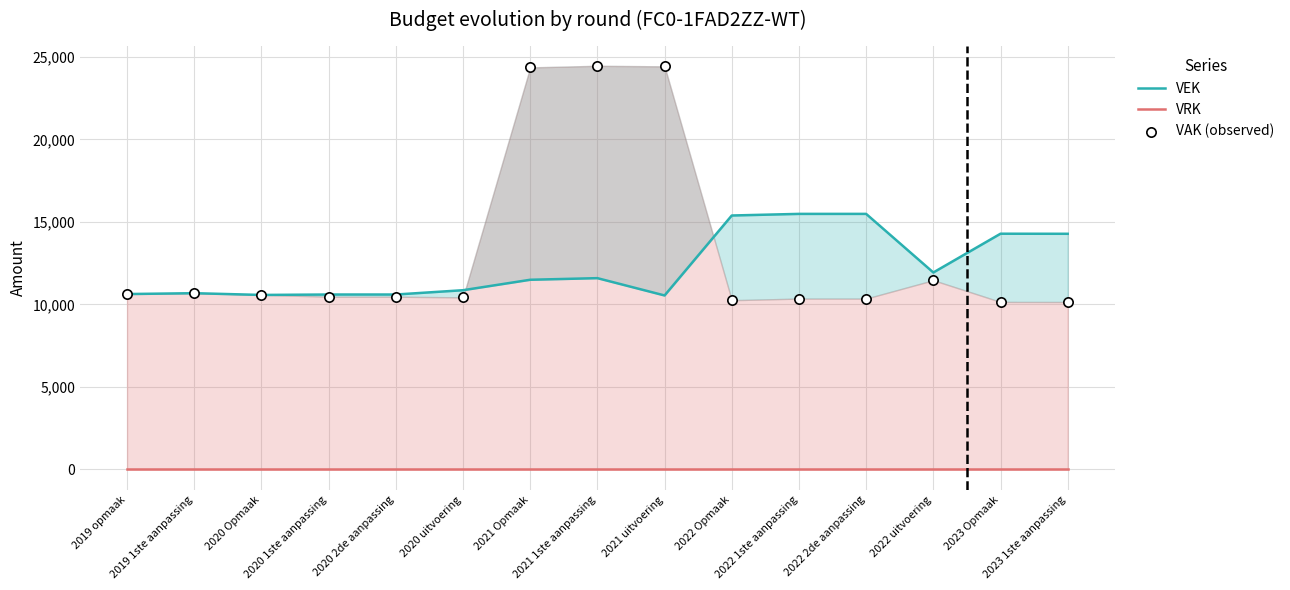

What is the total value across all series at 2020 uitvoering?

21291